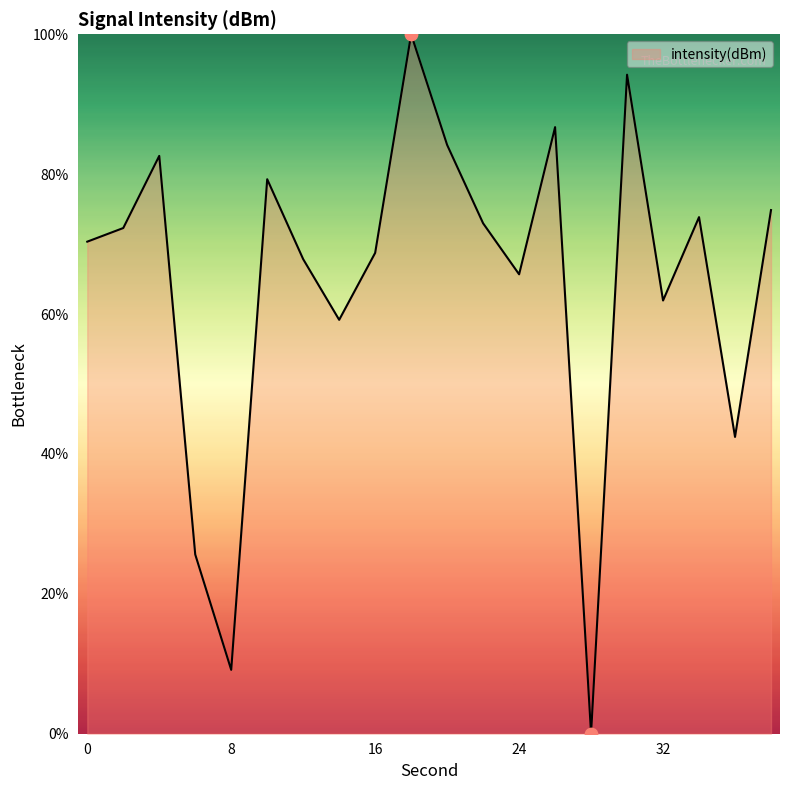

What is the greatest value displayed?

100.0